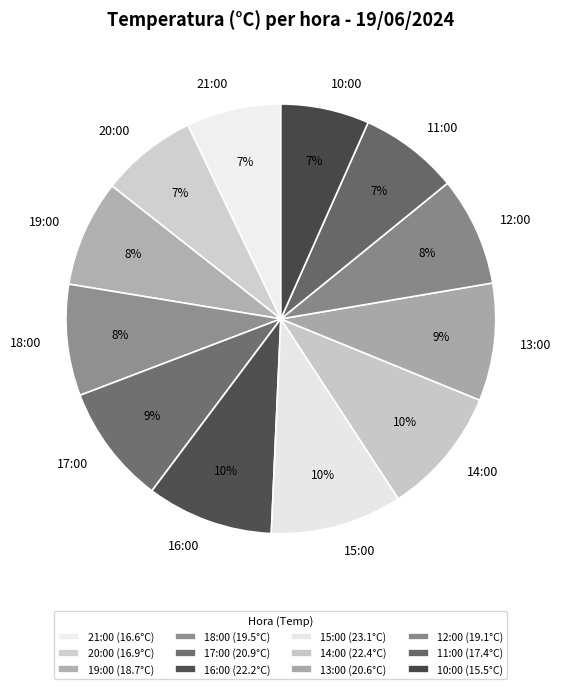

How many slices are in this pie chart?

12